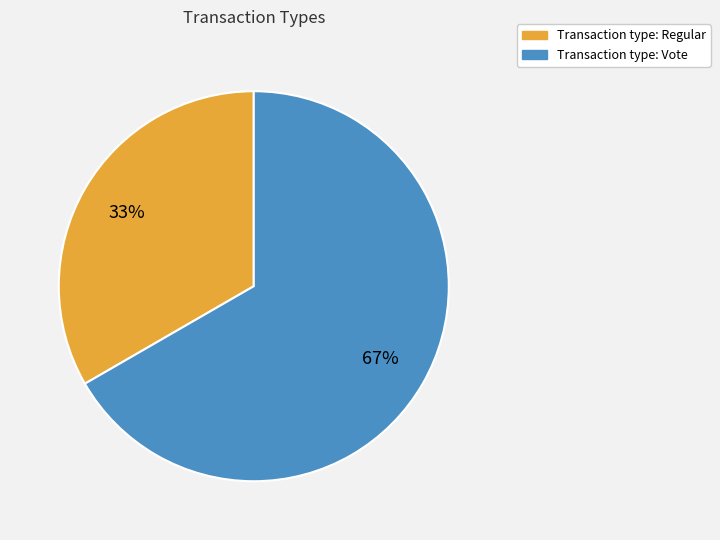

Is there a majority slice in this chart?

Yes